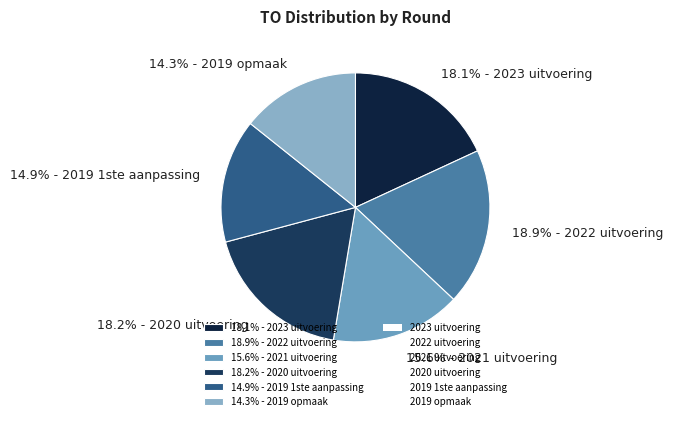

Count the number of slices in the pie.

6